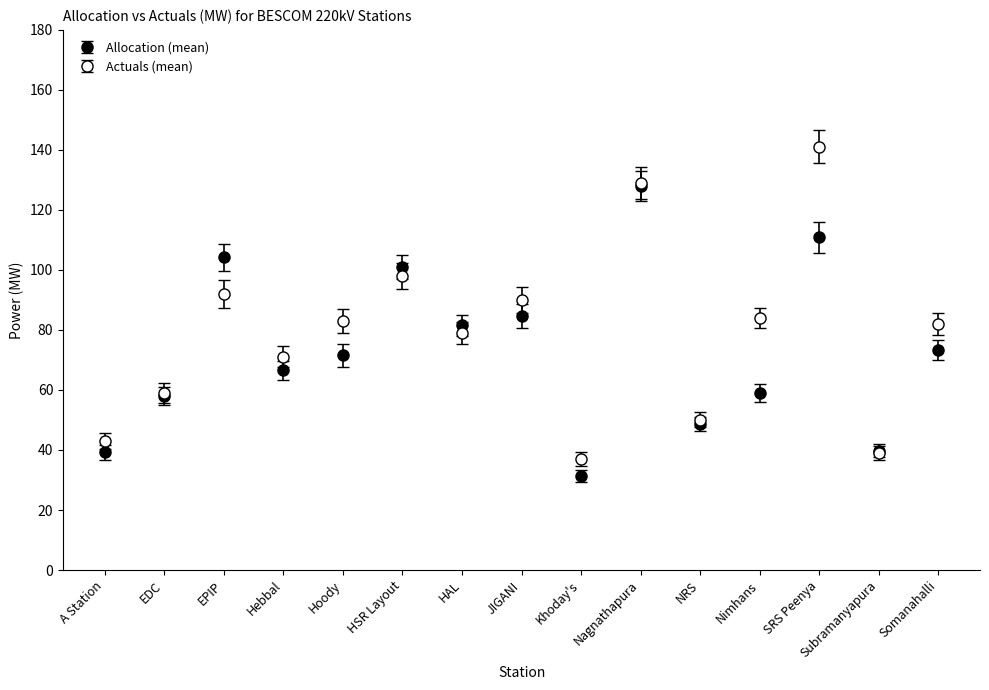

How many lines are shown in the chart?

2